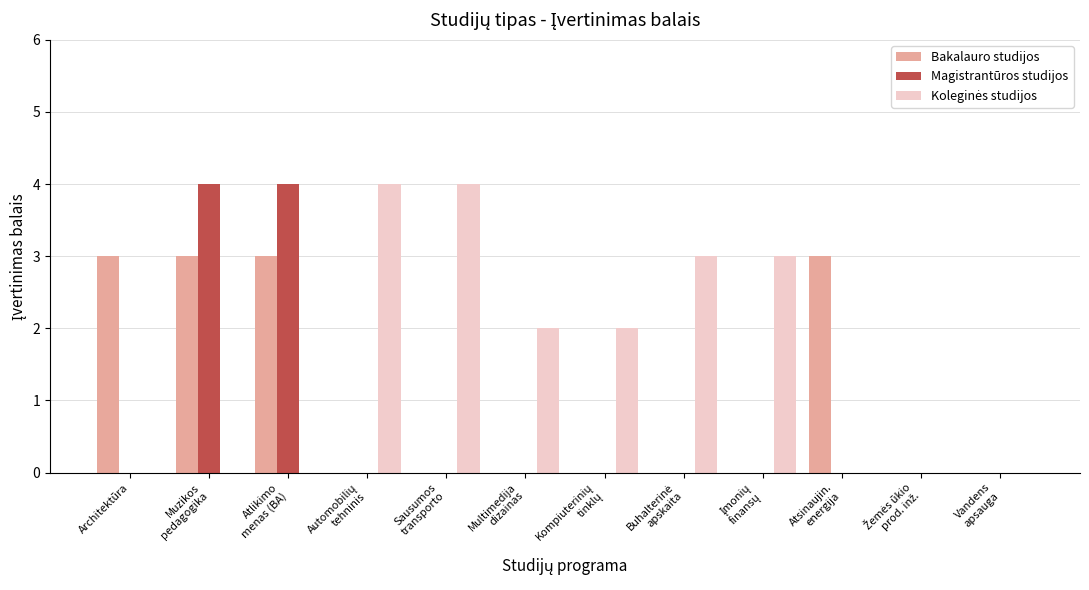

Does the chart contain stacked bars?

No